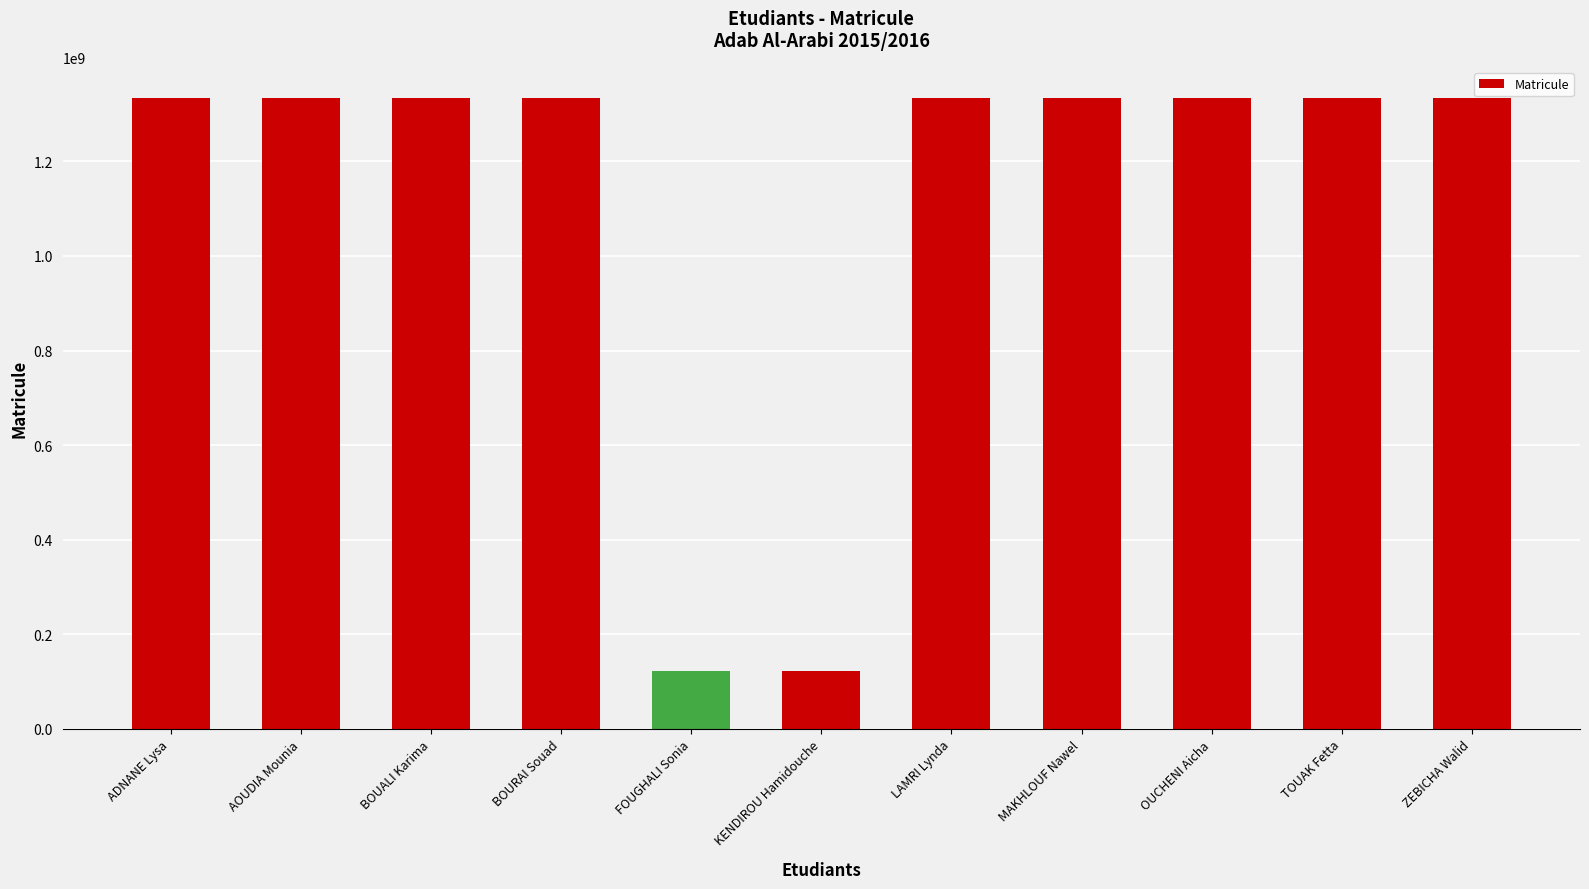

The chart shows a value of 123001399 at FOUGHALI Sonia. True or false?

True